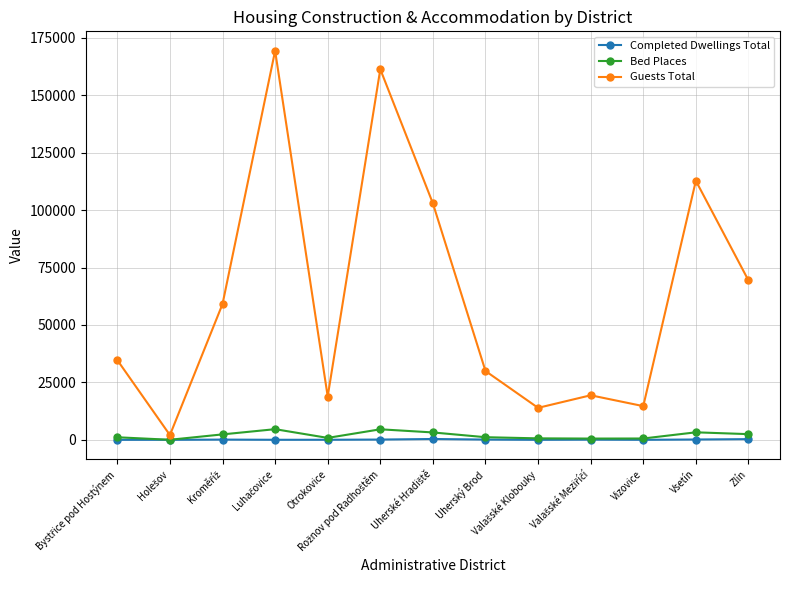

True or false: Guests Total and Completed Dwellings Total cross at least once.

False